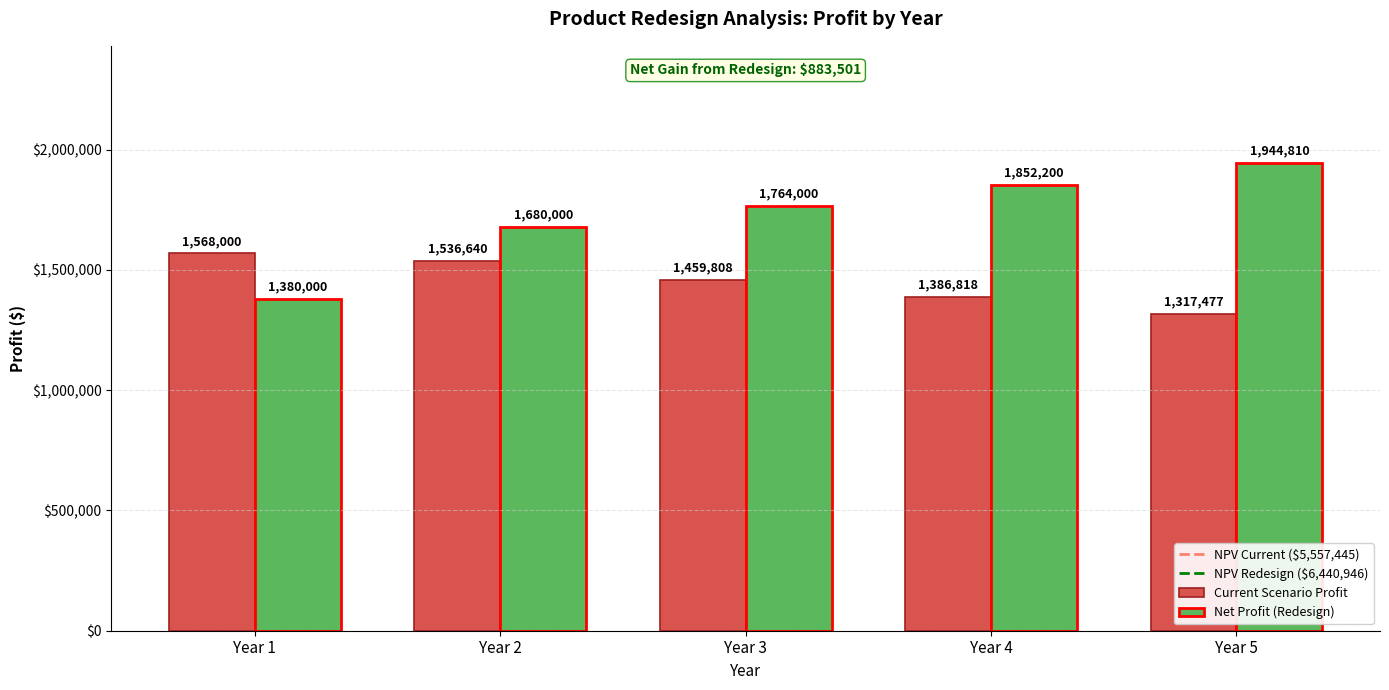

What is the greatest value displayed?

1944810.0